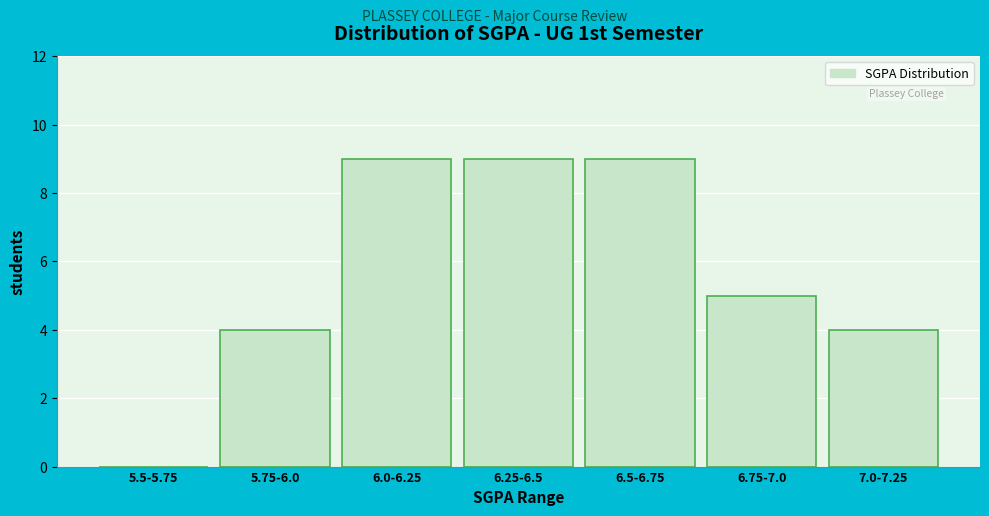

Reading left to right, extract all data points from this chart.

5.5-5.75=0	5.75-6.0=4	6.0-6.25=9	6.25-6.5=9	6.5-6.75=9	6.75-7.0=5	7.0-7.25=4